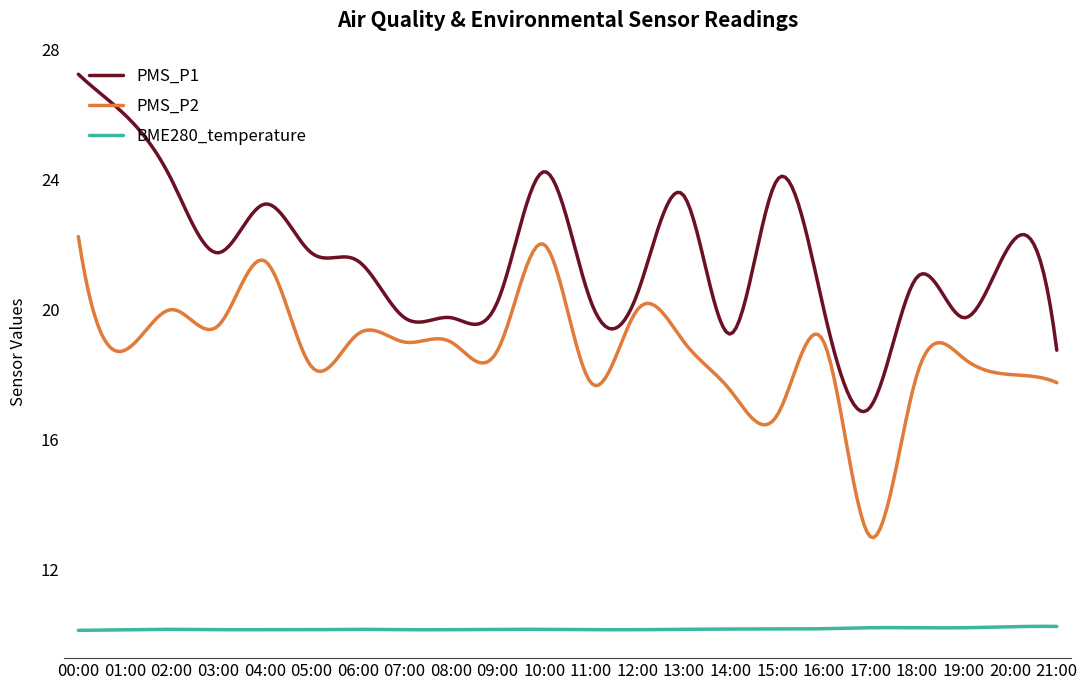

Which series has the largest range (max minus min)?

PMS_P1